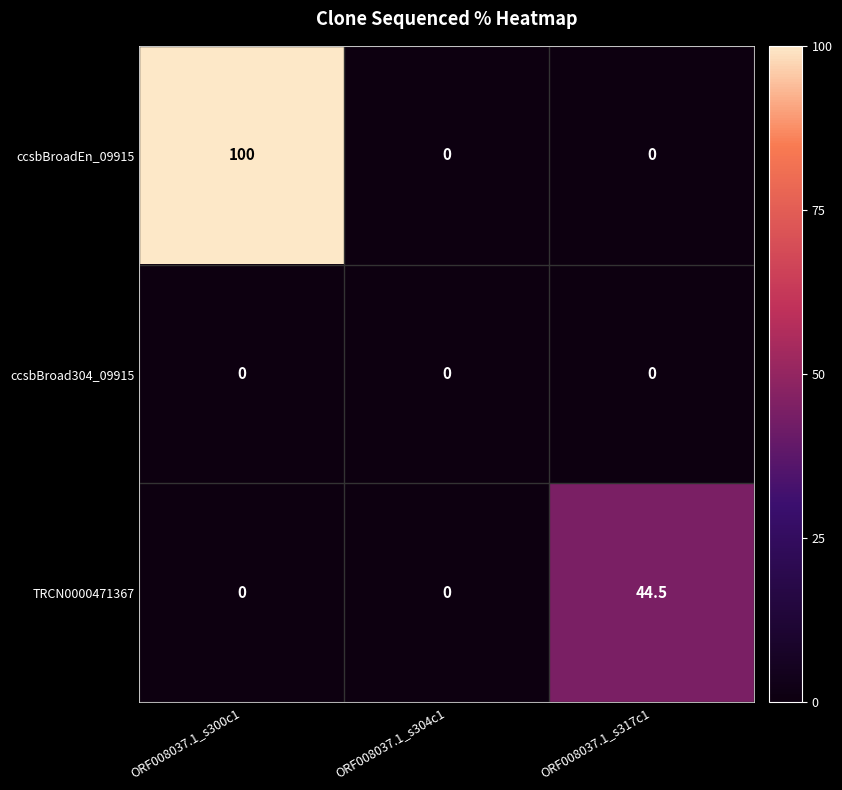

Which series has the largest total across all categories?

ccsbBroadEn_09915